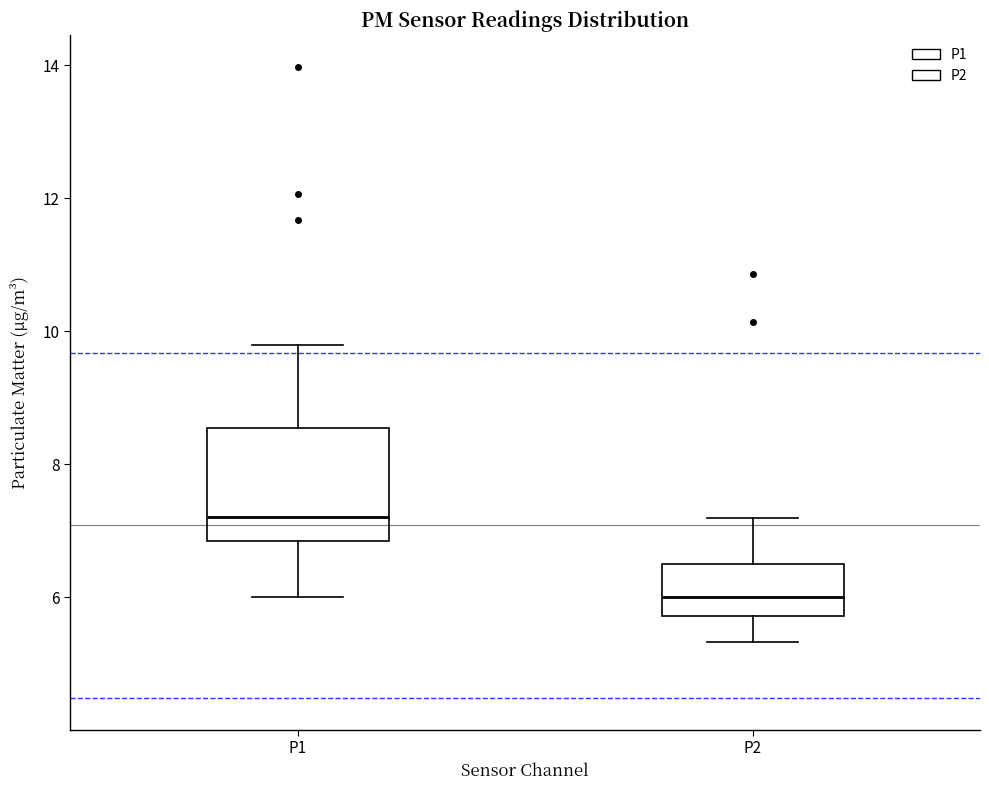

Which box has the lowest median line?

P2